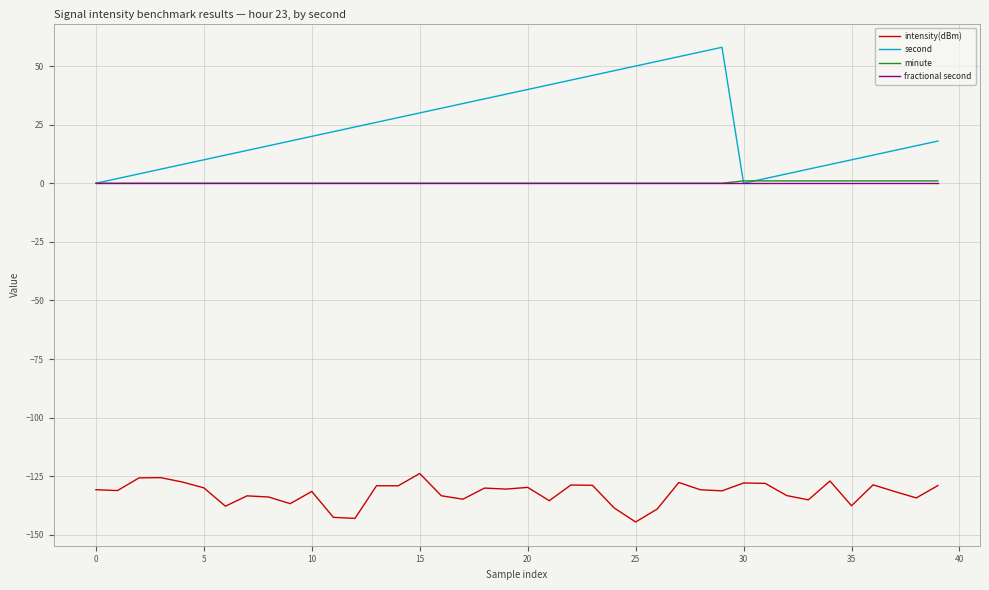

What is the minimum value shown in the chart?

-144.5